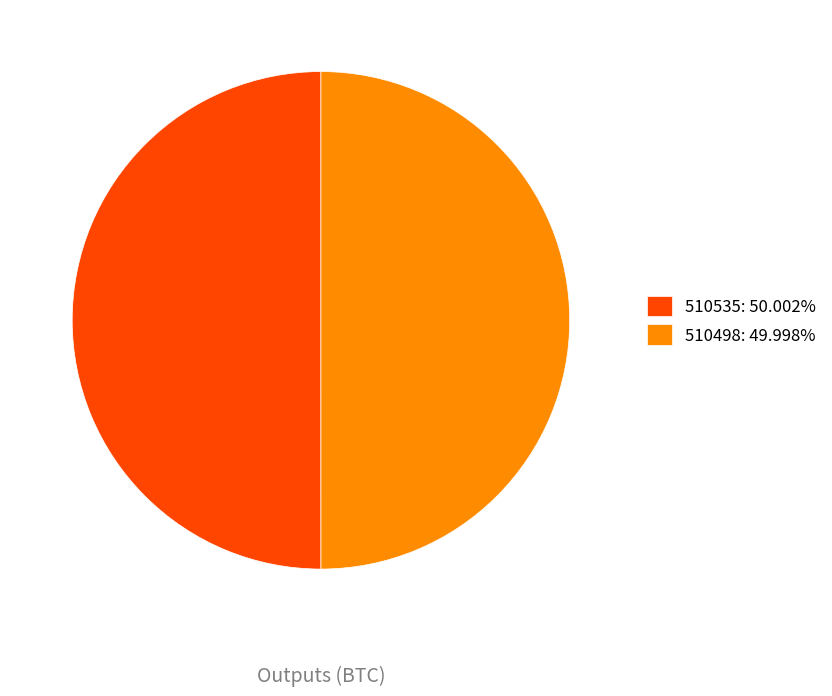

Approximately how many times larger is the value at 510535: 50.002% compared to 510498: 49.998%?

1.0